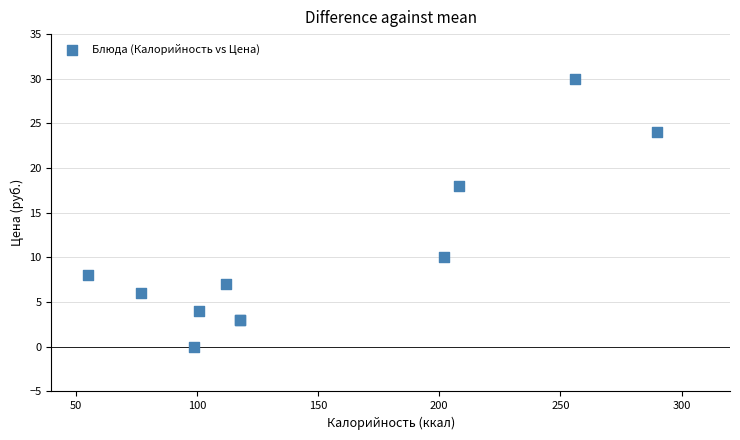

What Y value in the scatter plot is closest to 15?

18